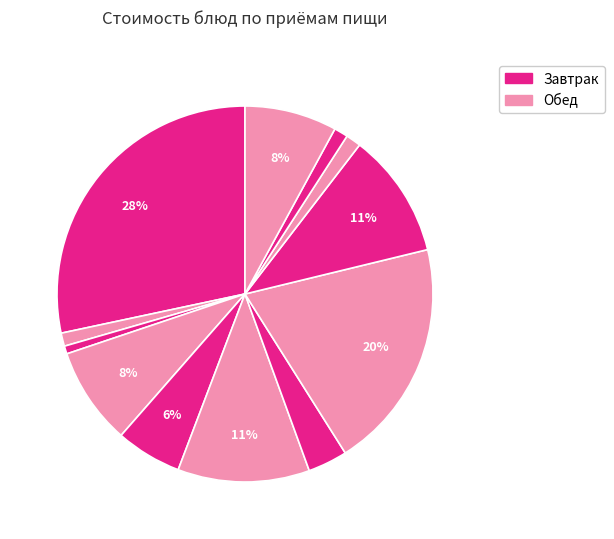

To the nearest percent, what is the difference between the largest and smallest slice percentages?

28%